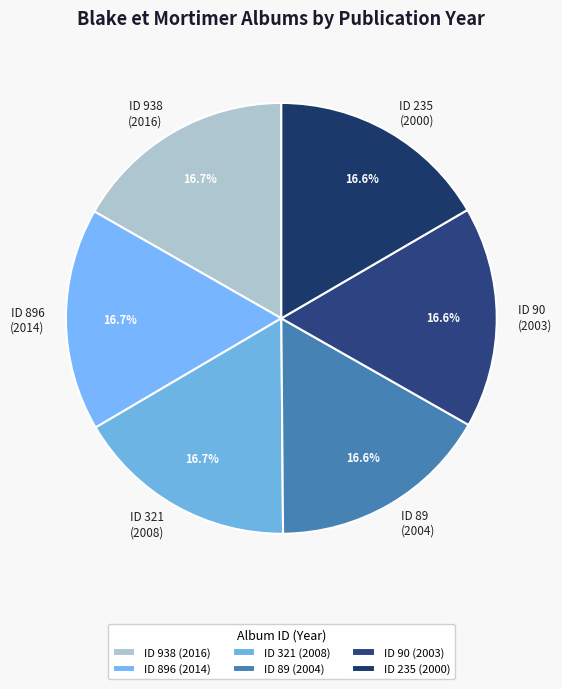

How many slices are in this pie chart?

6